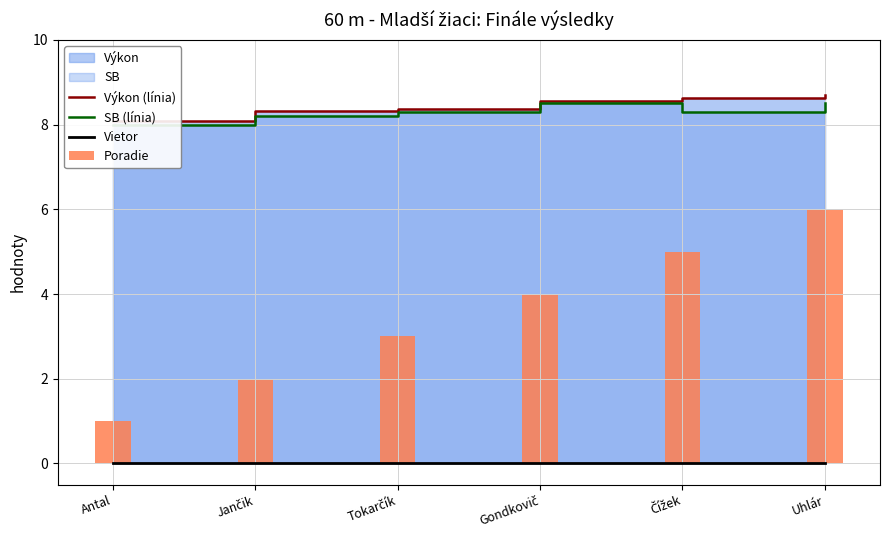

At which category is the sum across all series the highest?

Uhlár